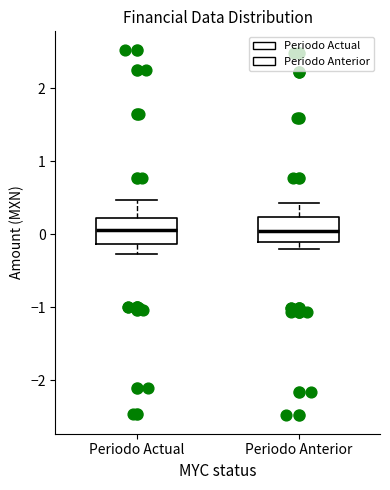

Reading left to right, transcribe this box plot: for each box, give where its median line is, the range the box spans, and where its two whiskers end, as read against the y-axis. The values are not printed on the chart, so give them approximately, as read against the axis.

Periodo Actual: median 0.1, box -0.1 to 0.2, whiskers -0.3 to 0.5
Periodo Anterior: median 0.1, box -0.1 to 0.2, whiskers -0.2 to 0.4